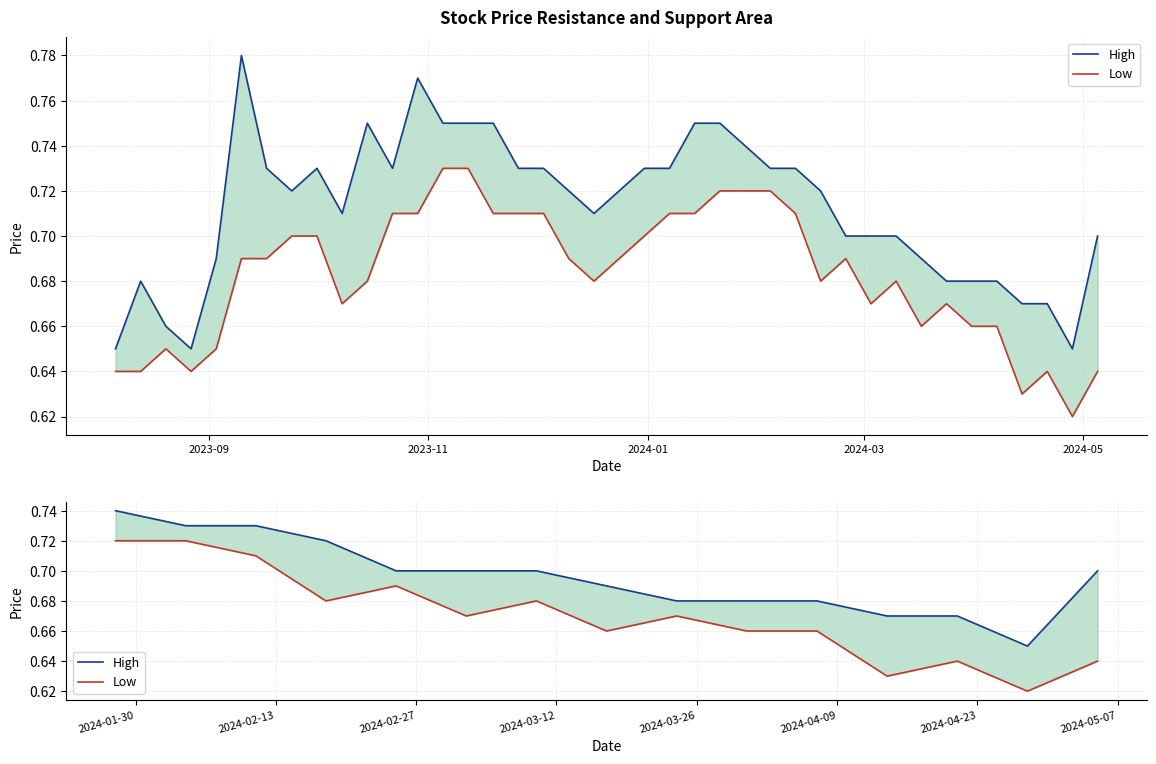

True or false: Low and High intersect in this chart.

False